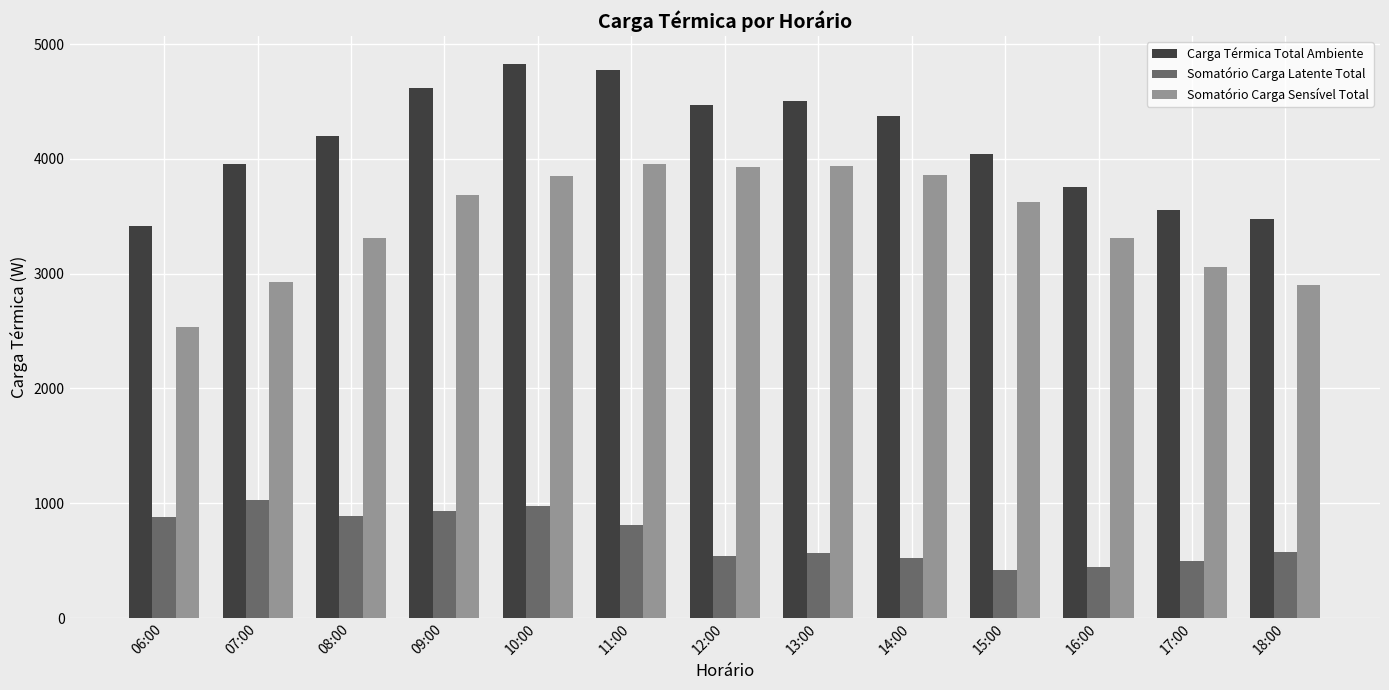

What is the minimum value for Somatório Carga Sensível Total?

2534.0